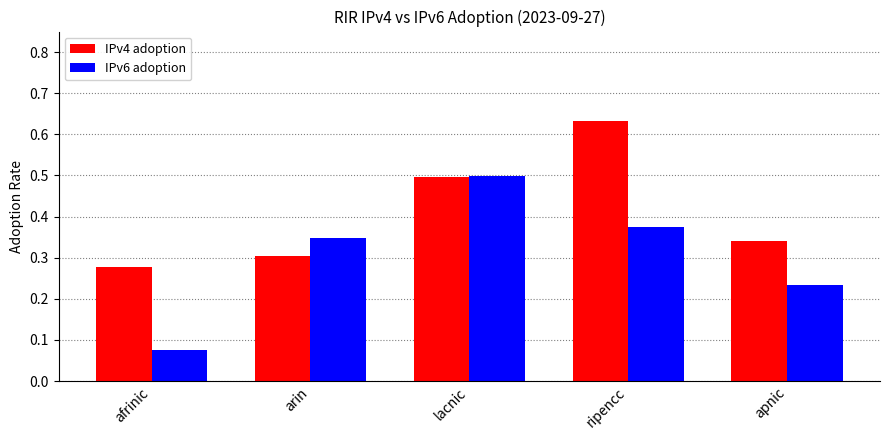

Which series has the largest total across all categories?

IPv4 adoption